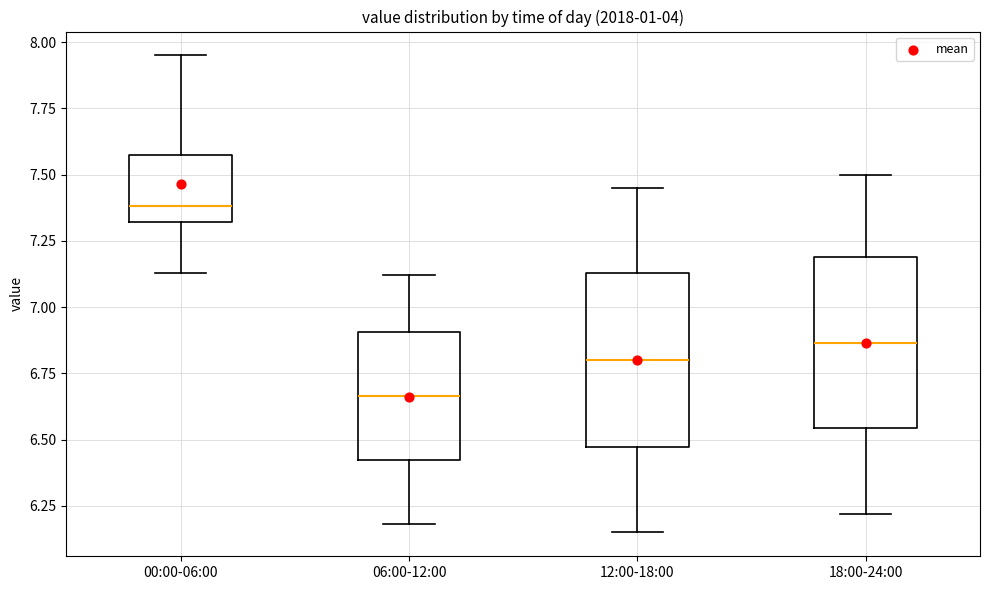

Which box has the highest median line?

00:00-06:00